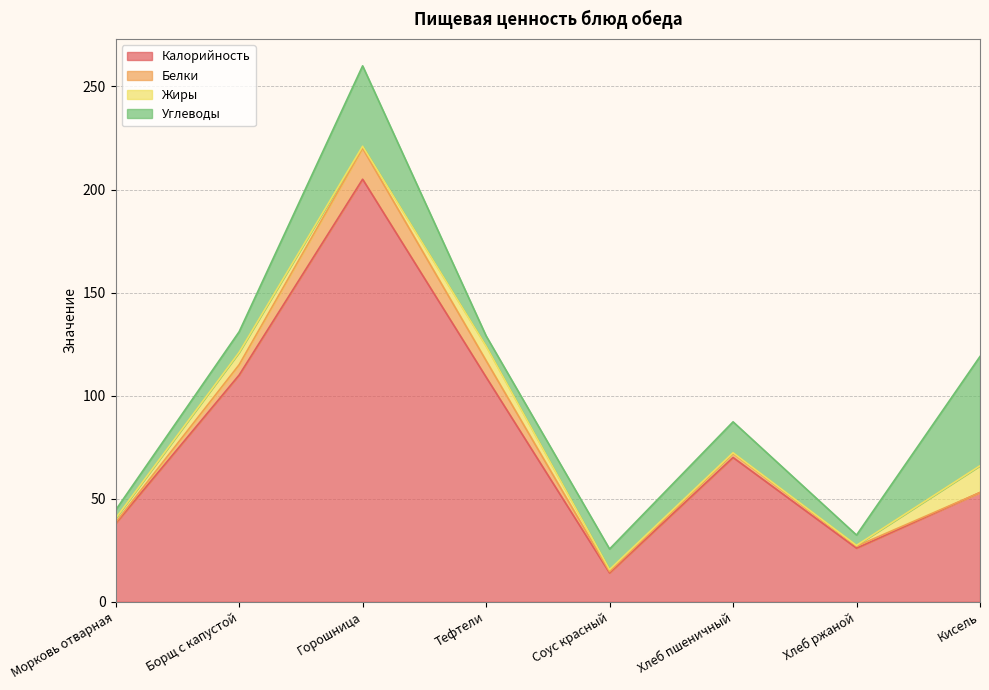

True or false: Калорийность and Жиры cross at least once.

False